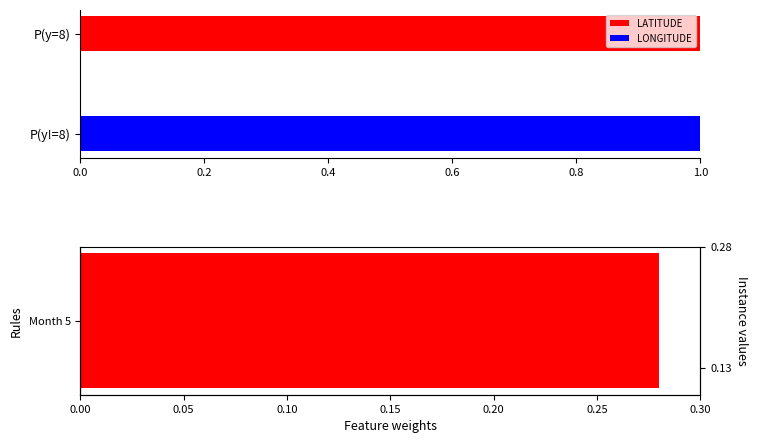

Reading right to left, list all the values displayed in this chart.

0.1	0.3